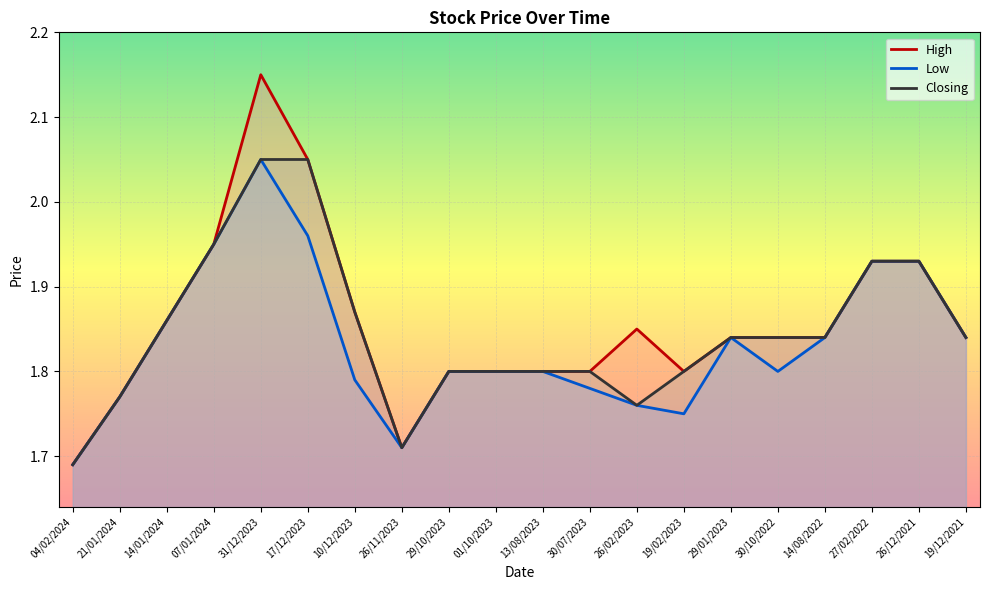

Reading left to right, list all the values displayed in this chart.

High: 04/02/2024=1.7	21/01/2024=1.8	14/01/2024=1.9	07/01/2024=1.9	31/12/2023=2.1	17/12/2023=2.0	10/12/2023=1.9	26/11/2023=1.7	29/10/2023=1.8	01/10/2023=1.8	13/08/2023=1.8	30/07/2023=1.8	26/02/2023=1.9	19/02/2023=1.8	29/01/2023=1.8	30/10/2022=1.8	14/08/2022=1.8	27/02/2022=1.9	26/12/2021=1.9	19/12/2021=1.8
Low: 04/02/2024=1.7	21/01/2024=1.8	14/01/2024=1.9	07/01/2024=1.9	31/12/2023=2.0	17/12/2023=2.0	10/12/2023=1.8	26/11/2023=1.7	29/10/2023=1.8	01/10/2023=1.8	13/08/2023=1.8	30/07/2023=1.8	26/02/2023=1.8	19/02/2023=1.8	29/01/2023=1.8	30/10/2022=1.8	14/08/2022=1.8	27/02/2022=1.9	26/12/2021=1.9	19/12/2021=1.8
Closing: 04/02/2024=1.7	21/01/2024=1.8	14/01/2024=1.9	07/01/2024=1.9	31/12/2023=2.0	17/12/2023=2.0	10/12/2023=1.9	26/11/2023=1.7	29/10/2023=1.8	01/10/2023=1.8	13/08/2023=1.8	30/07/2023=1.8	26/02/2023=1.8	19/02/2023=1.8	29/01/2023=1.8	30/10/2022=1.8	14/08/2022=1.8	27/02/2022=1.9	26/12/2021=1.9	19/12/2021=1.8